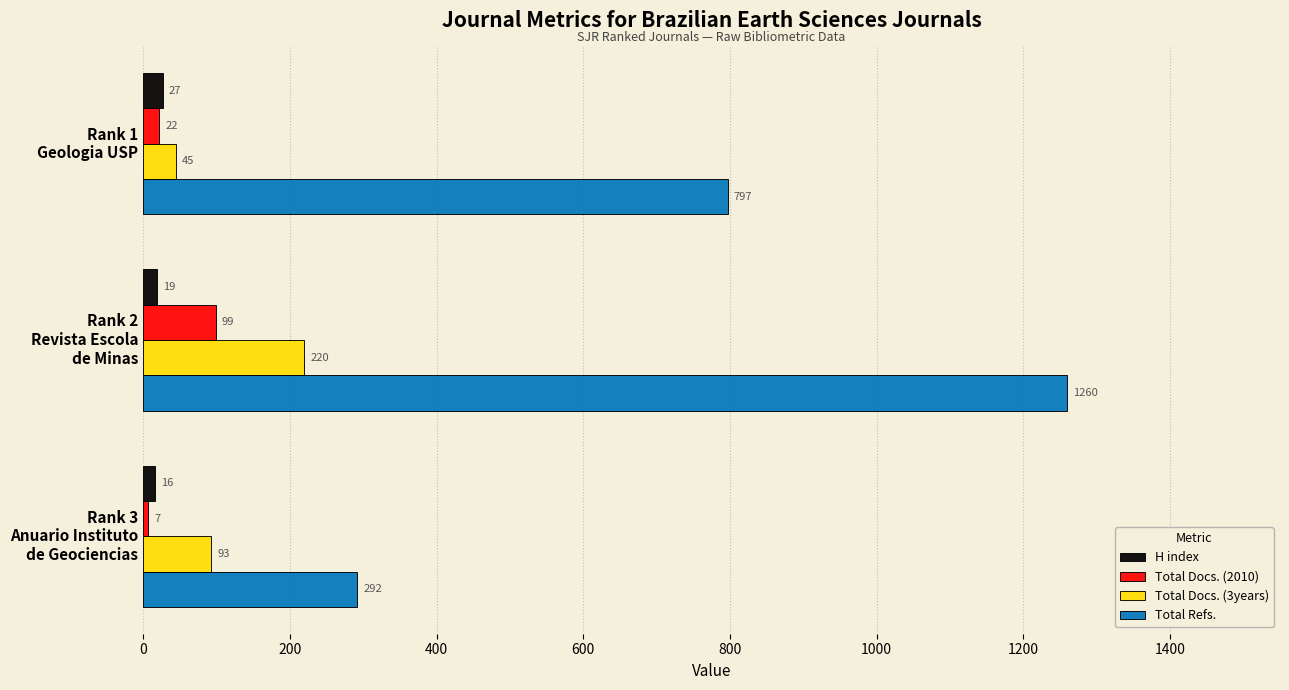

How many data points in H index are less than 19?

1